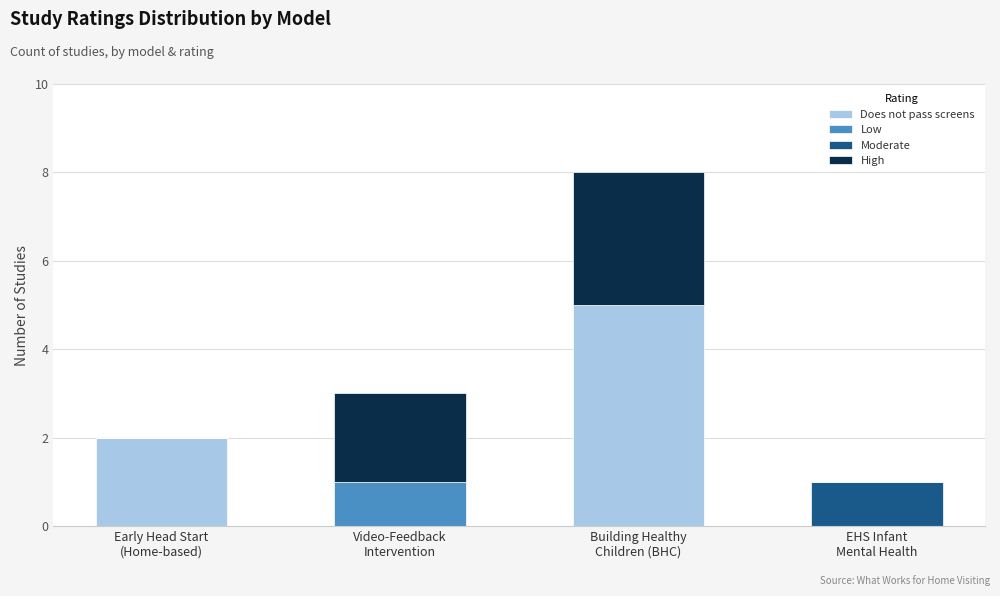

What is the maximum value for Does not pass screens?

5